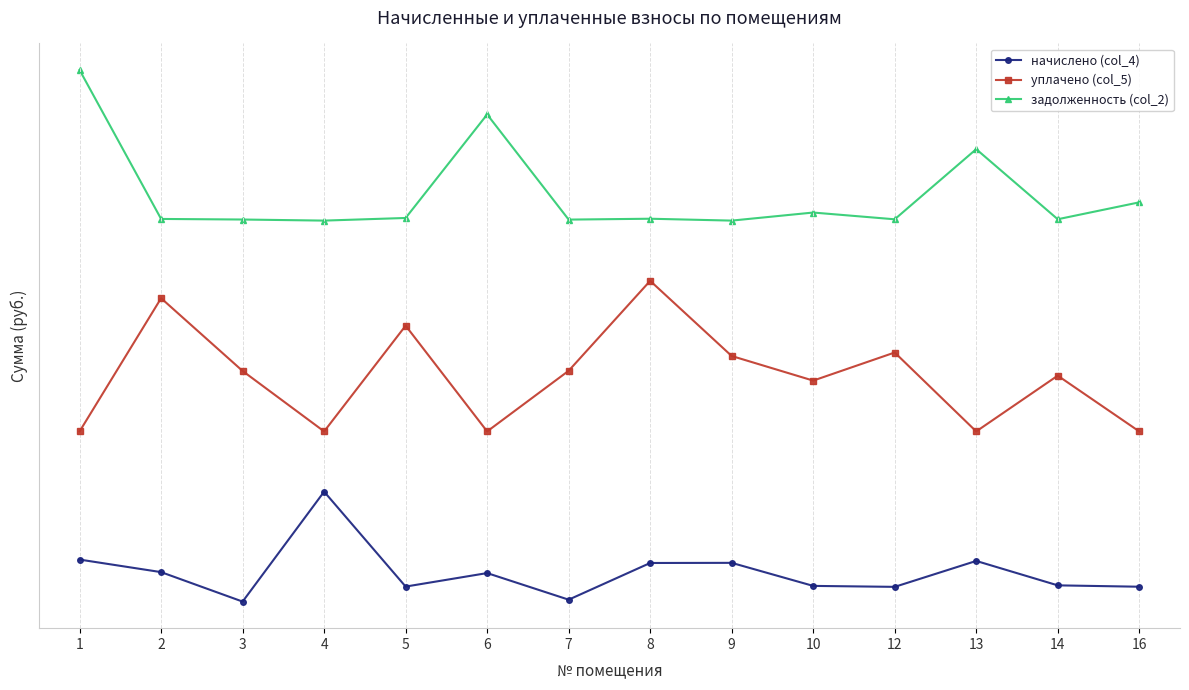

The value of начислено (col_4) at 1 is 0.4. True or false?

False